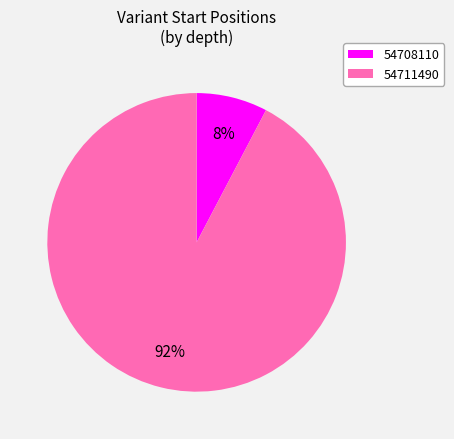

To the nearest percent, what is the average slice percentage?

50%